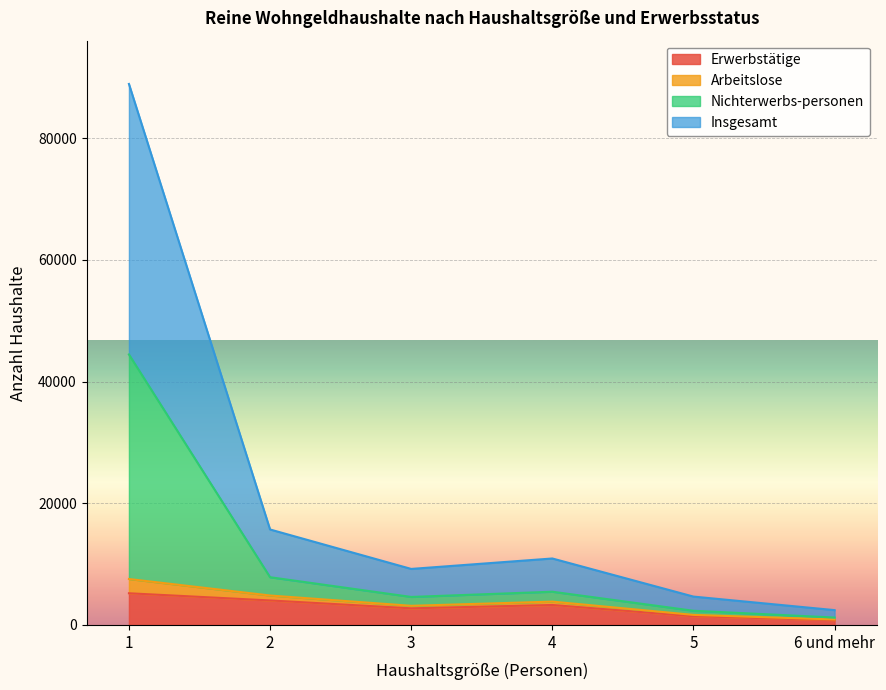

True or false: Erwerbstätige has a value of 797 at 6 und mehr.

True